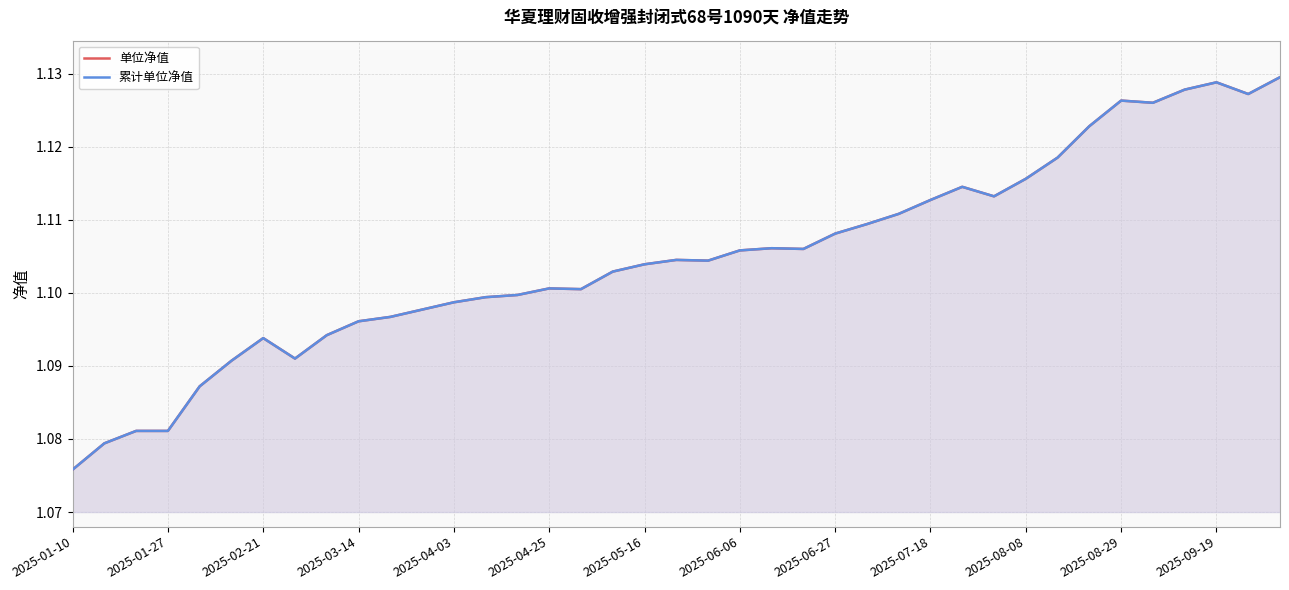

True or false: 单位净值 and 累计单位净值 intersect in this chart.

False